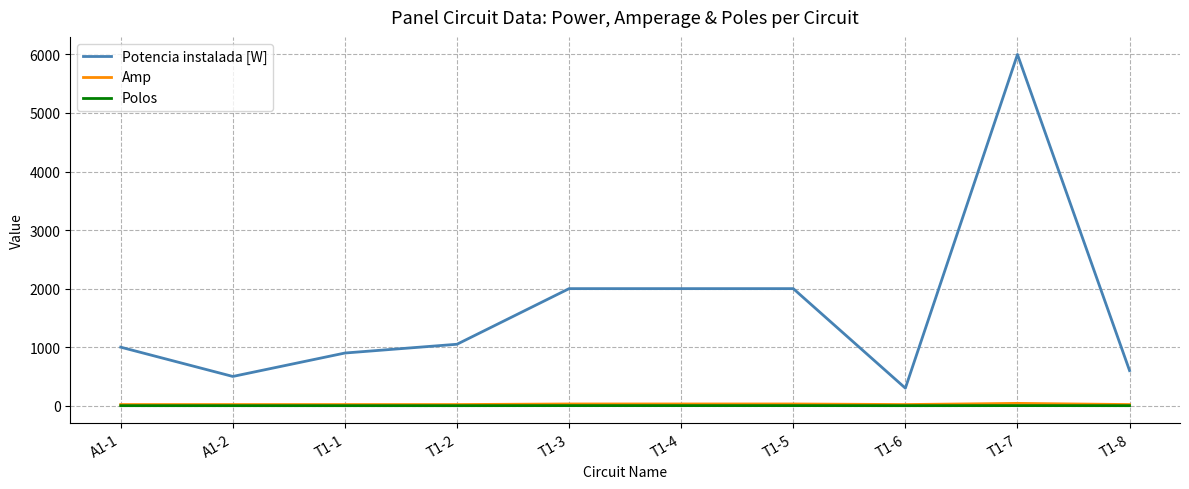

Is the value of Potencia instalada [W] at T1-8 greater than the value of Amp at A1-2?

Yes